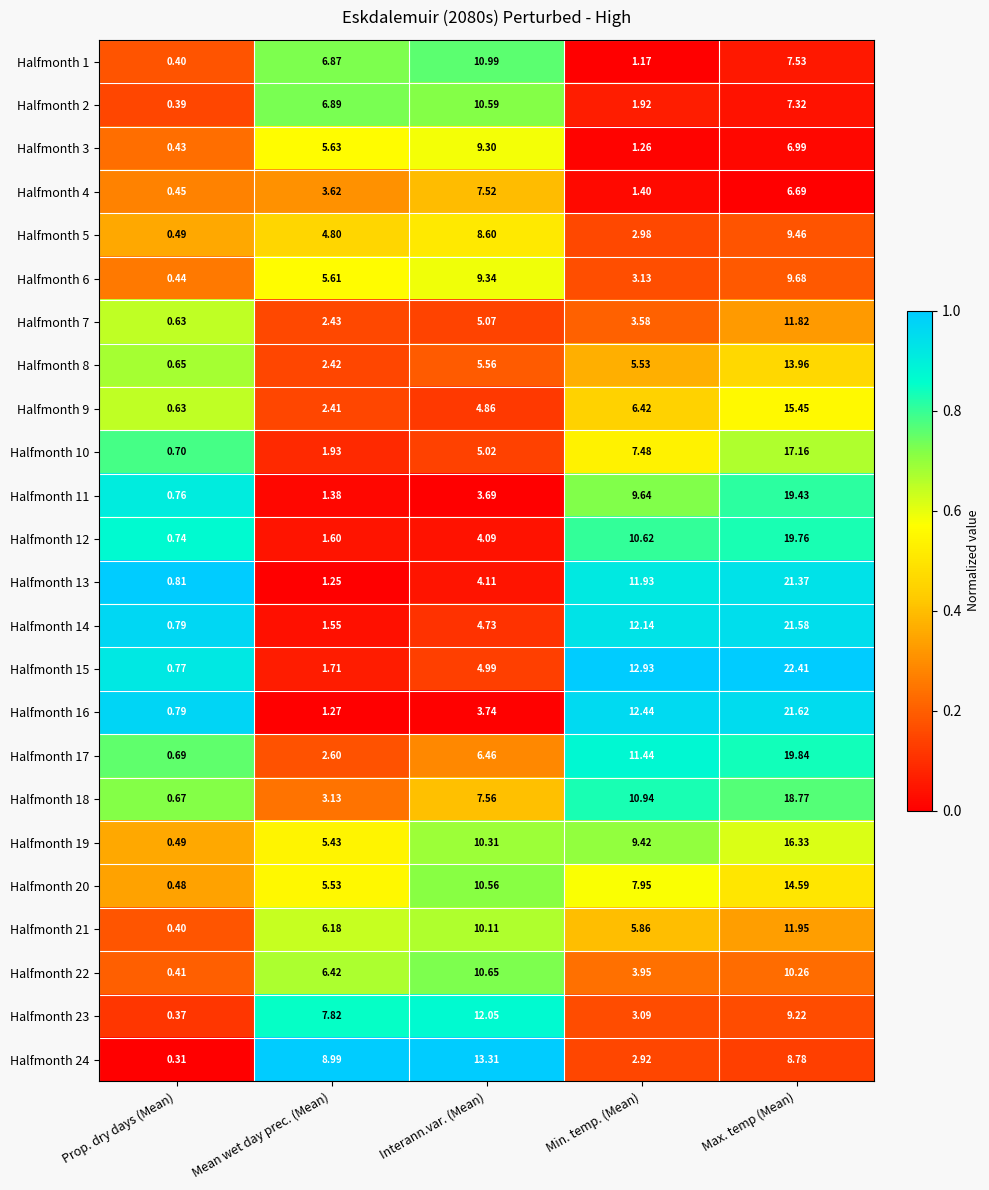

Is the value of Halfmonth 20 at Min. temp. (Mean) greater than the value of Halfmonth 1 at Min. temp. (Mean)?

Yes